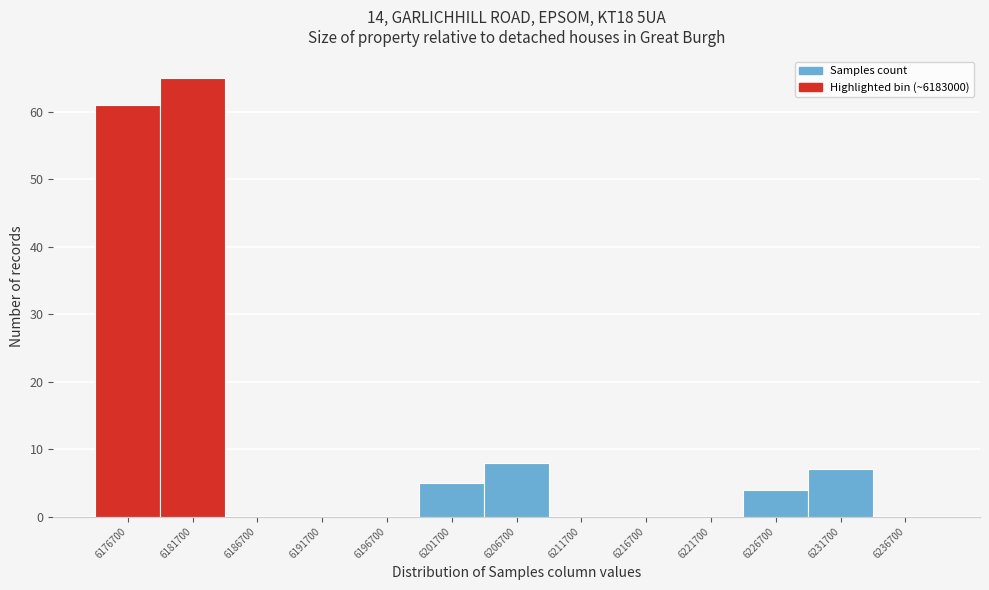

Reading left to right, what are all the values shown in this chart?

6176700=61	6181700=65	6186700=0	6191700=0	6196700=0	6201700=5	6206700=8	6211700=0	6216700=0	6221700=0	6226700=4	6231700=7	6236700=0